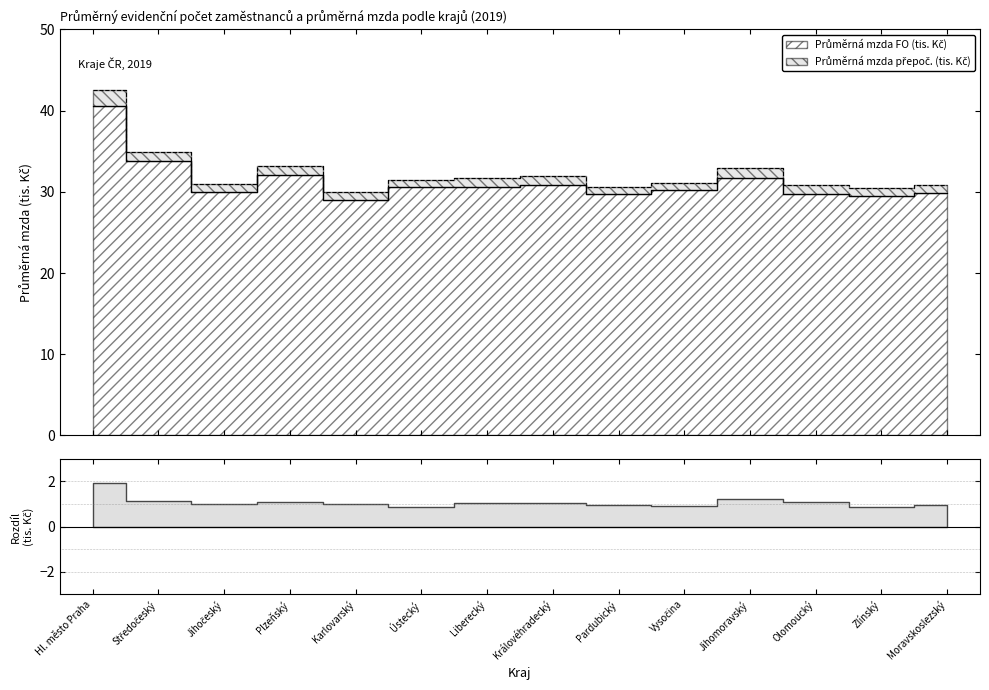

Reading left to right, extract all data points from this chart.

Průměrná mzda FO (Kč): 40.6	33.8	30.0	32.1	29.0	30.6	30.6	30.9	29.7	30.2	31.7	29.7	29.5	29.8
Průměrná mzda přepoč. (Kč): 42.6	34.9	31.0	33.2	30.0	31.4	31.7	31.9	30.7	31.1	32.9	30.8	30.4	30.8